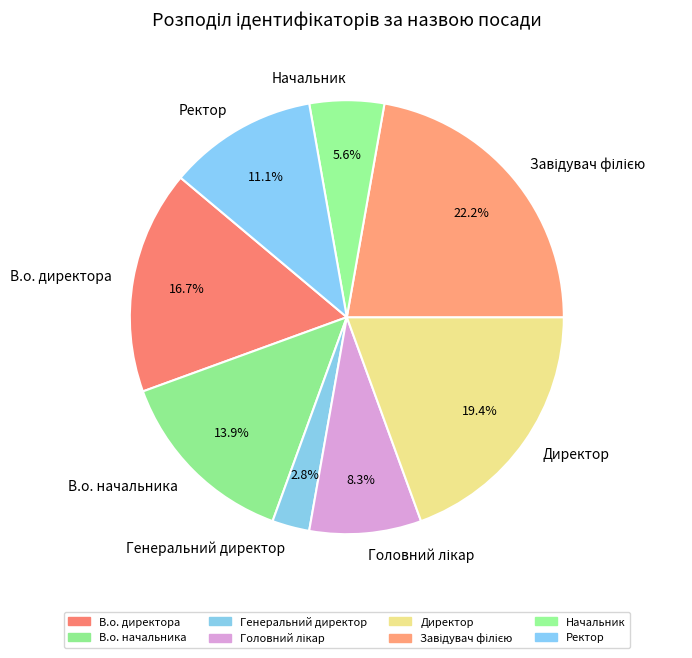

What percentage is the Ректор slice, to the nearest percent?

11%